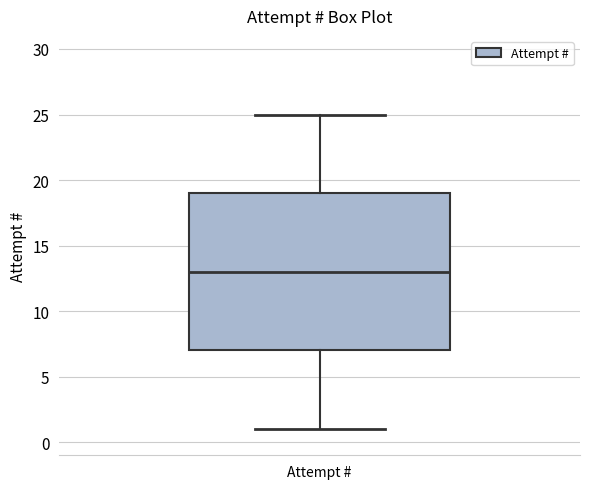

Read this box plot against the y-axis: the position of the median line, the range covered by the box, and the ends of both whiskers. The values are not printed on the chart, so give them approximately, as read against the axis.

median 13, box 7 to 19, whiskers 1 to 25